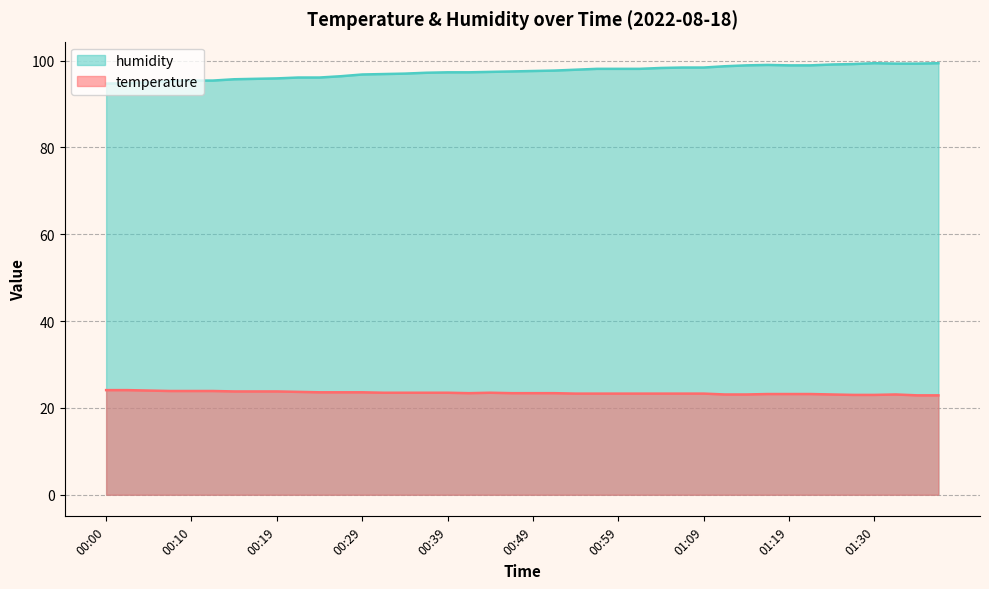

Is it true that humidity equals 95.4 at 00:12?

True